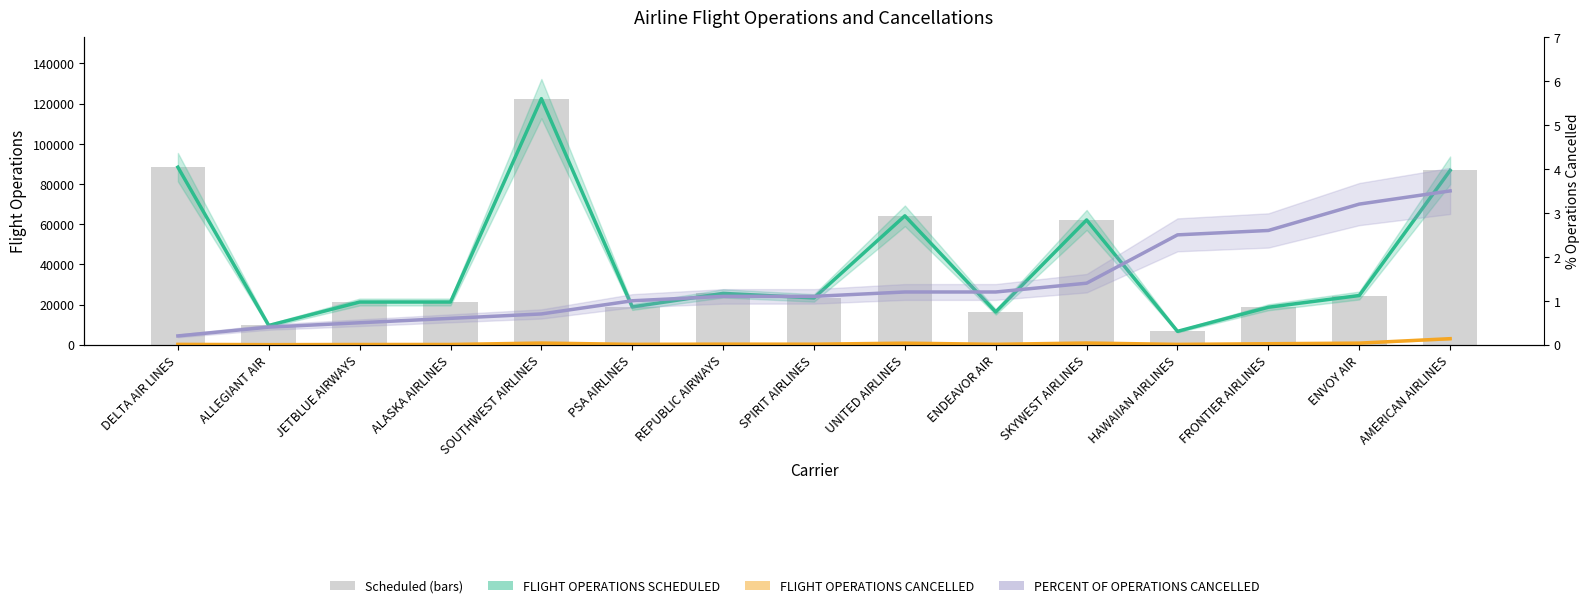

List the labels in order of PERCENT CANCELLED (Trend) value, smallest first.

DELTA AIR LINES, ALLEGIANT AIR, JETBLUE AIRWAYS, ALASKA AIRLINES, SOUTHWEST AIRLINES, PSA AIRLINES, REPUBLIC AIRWAYS, SPIRIT AIRLINES, UNITED AIRLINES, ENDEAVOR AIR, SKYWEST AIRLINES, HAWAIIAN AIRLINES, FRONTIER AIRLINES, ENVOY AIR, AMERICAN AIRLINES